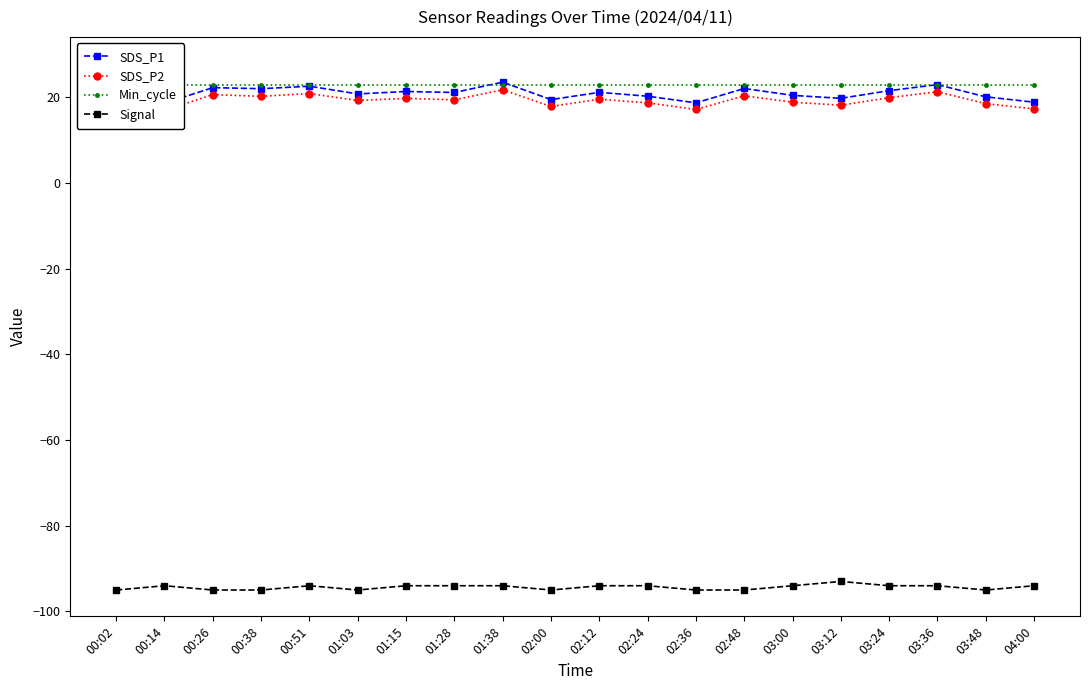

What position from the right is 02:36?

8